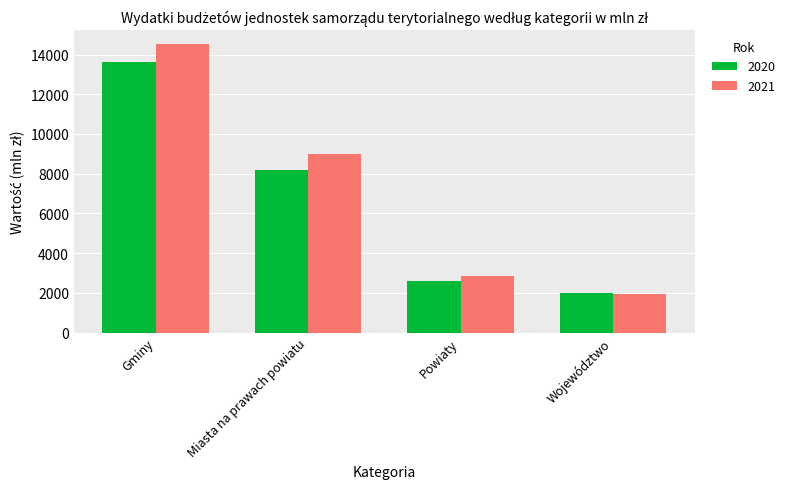

List the labels in order of 2021 value, largest first.

Gminy, Miasta na prawach powiatu, Powiaty, Województwo